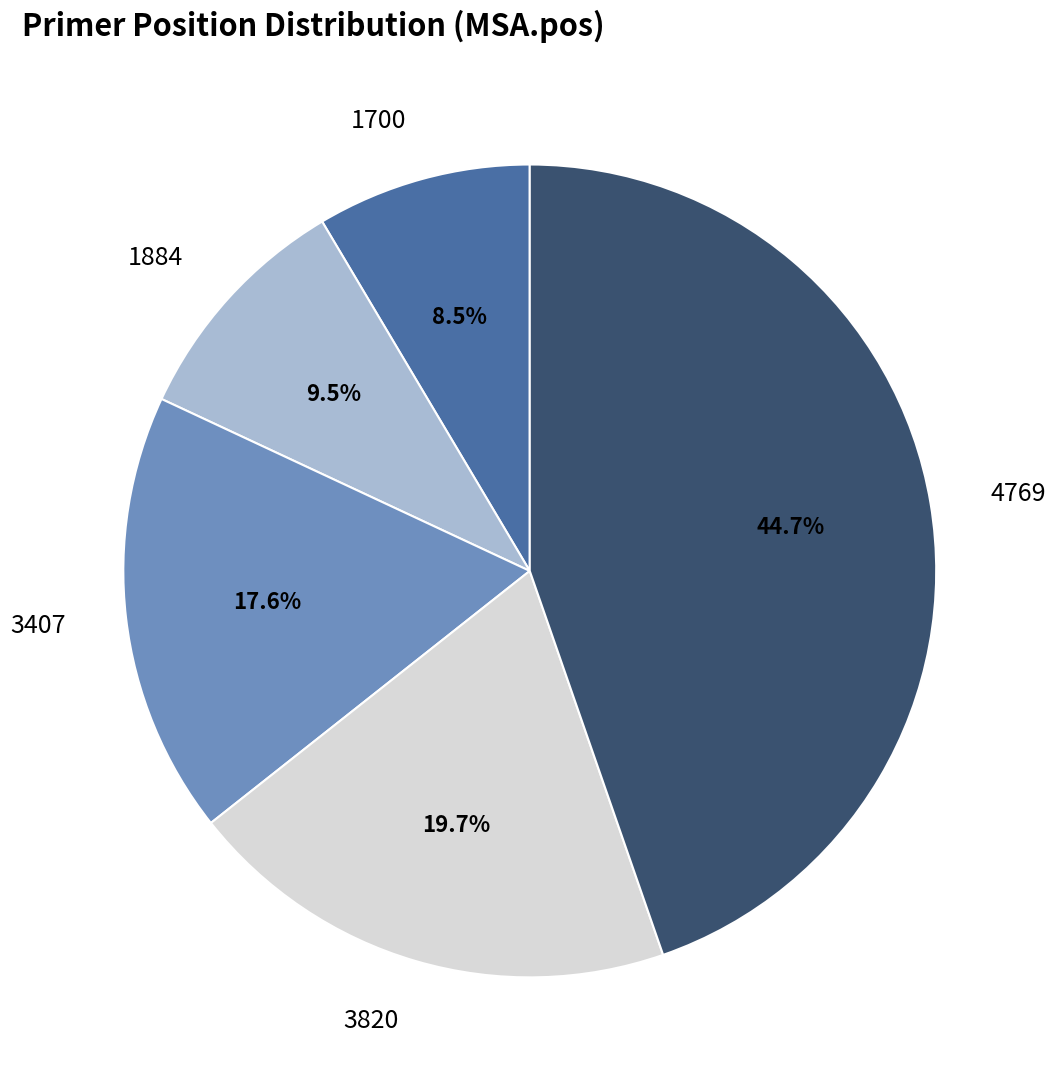

Does 1884 account for over 50% of the chart?

No